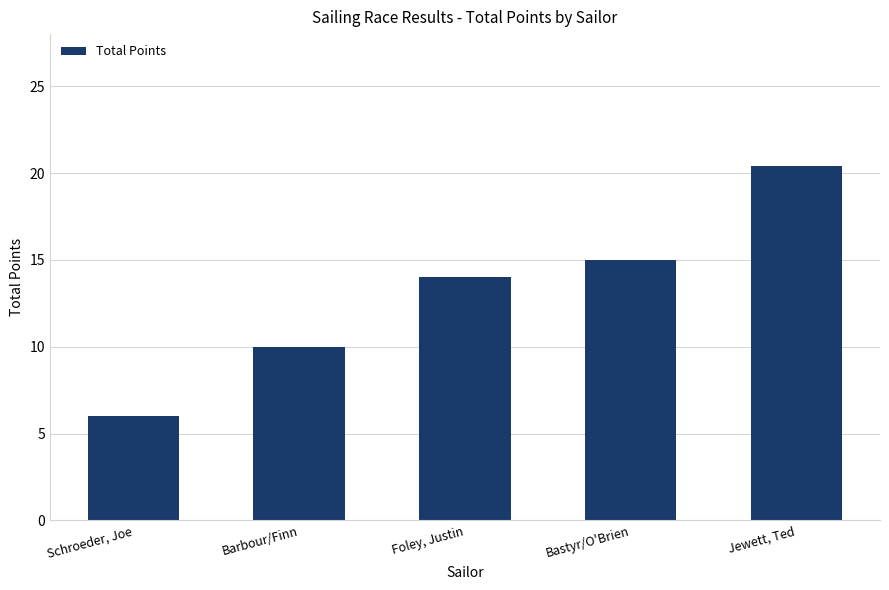

True or false: the data shows 10.0 at Barbour/Finn.

True